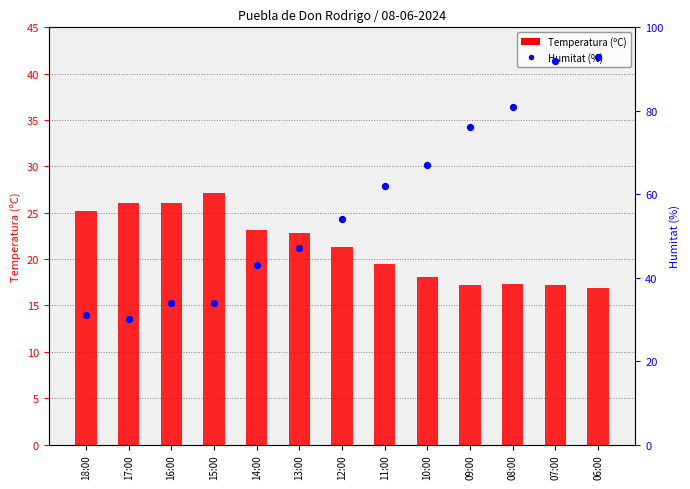

What is the total value across all series at 08:00?

98.3